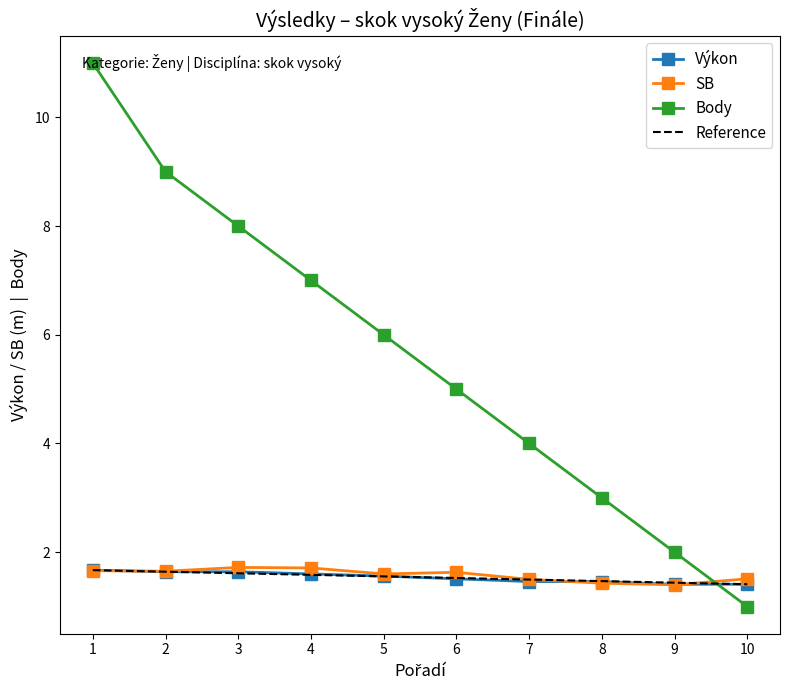

How many intersections are there between Body and Výkon?

1